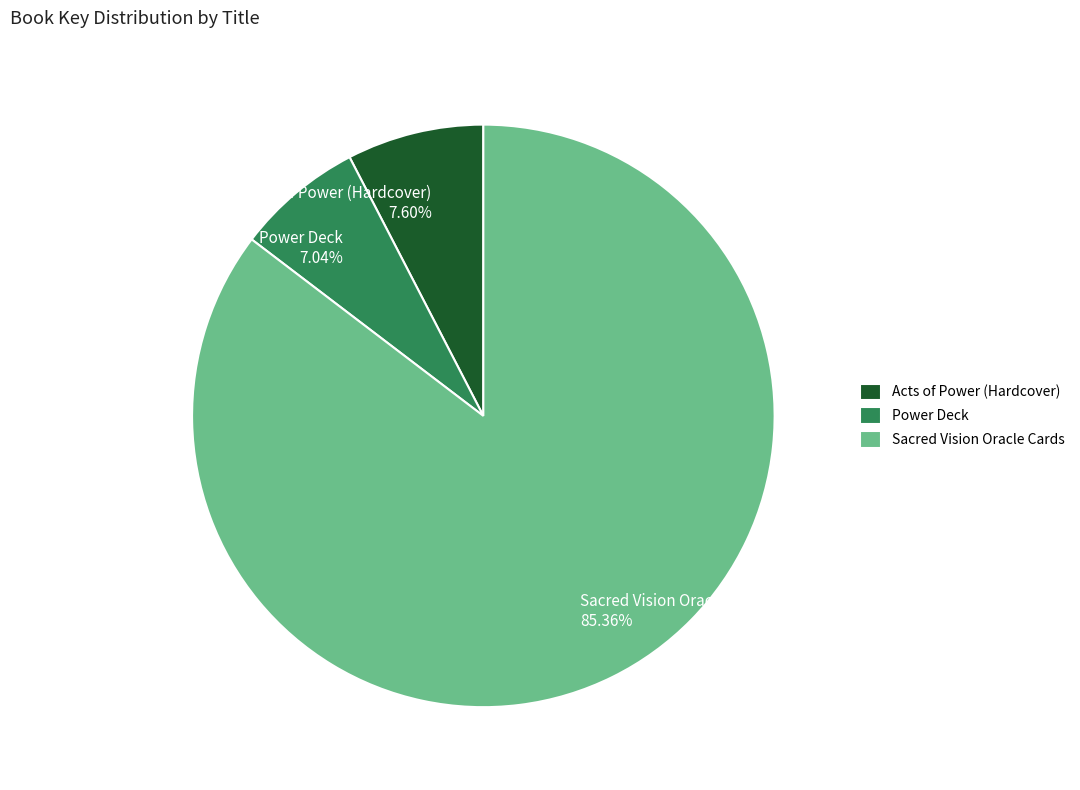

To the nearest percent, what is the difference between the Power Deck and Sacred Vision Oracle Cards slice percentages?

78%